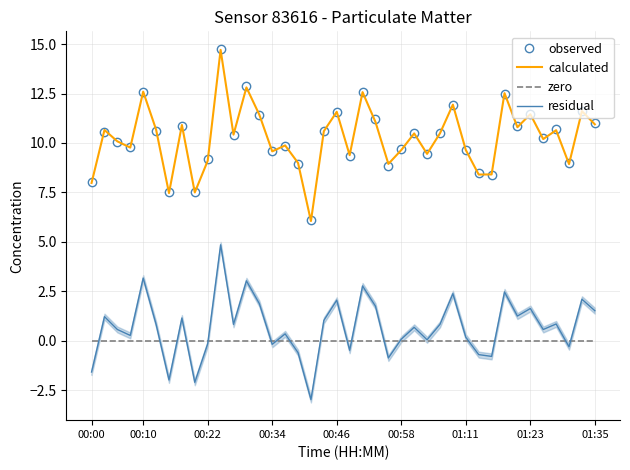

Between which two adjacent categories do observed and calculated first intersect?

00:00 and 00:10